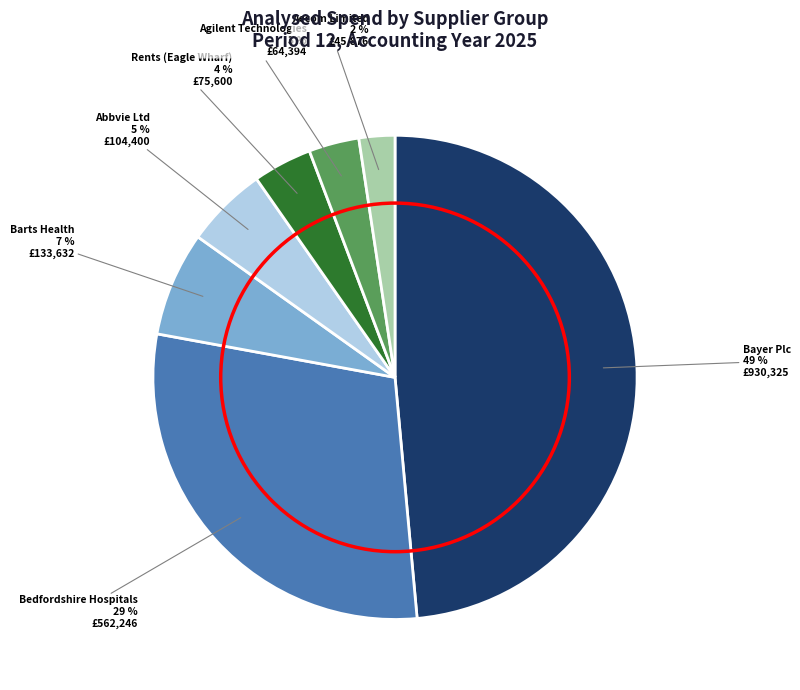

Which has a higher value, Aecom Limited or Agilent Technologies?

Agilent Technologies